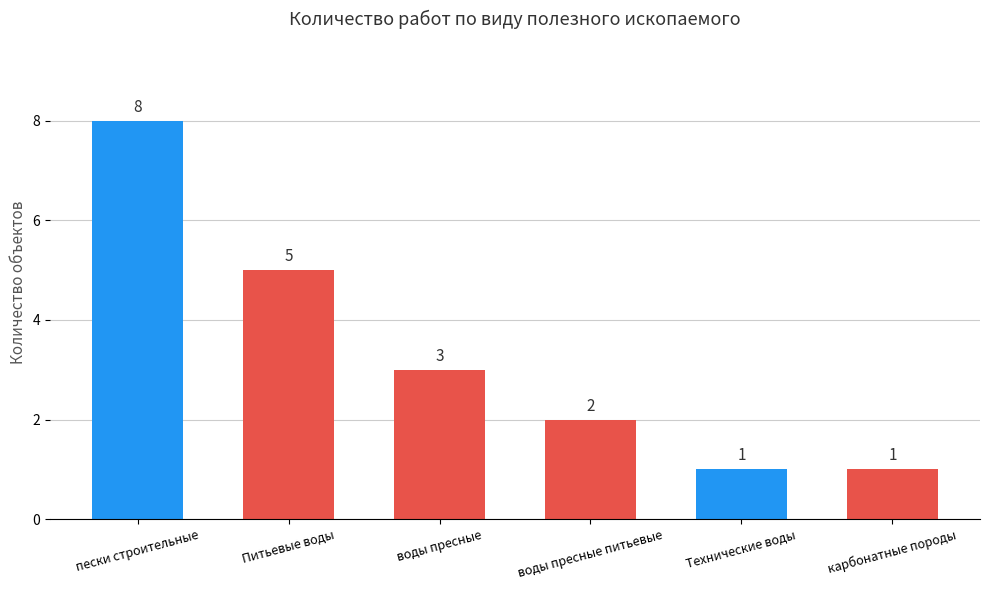

What is the greatest value displayed?

8